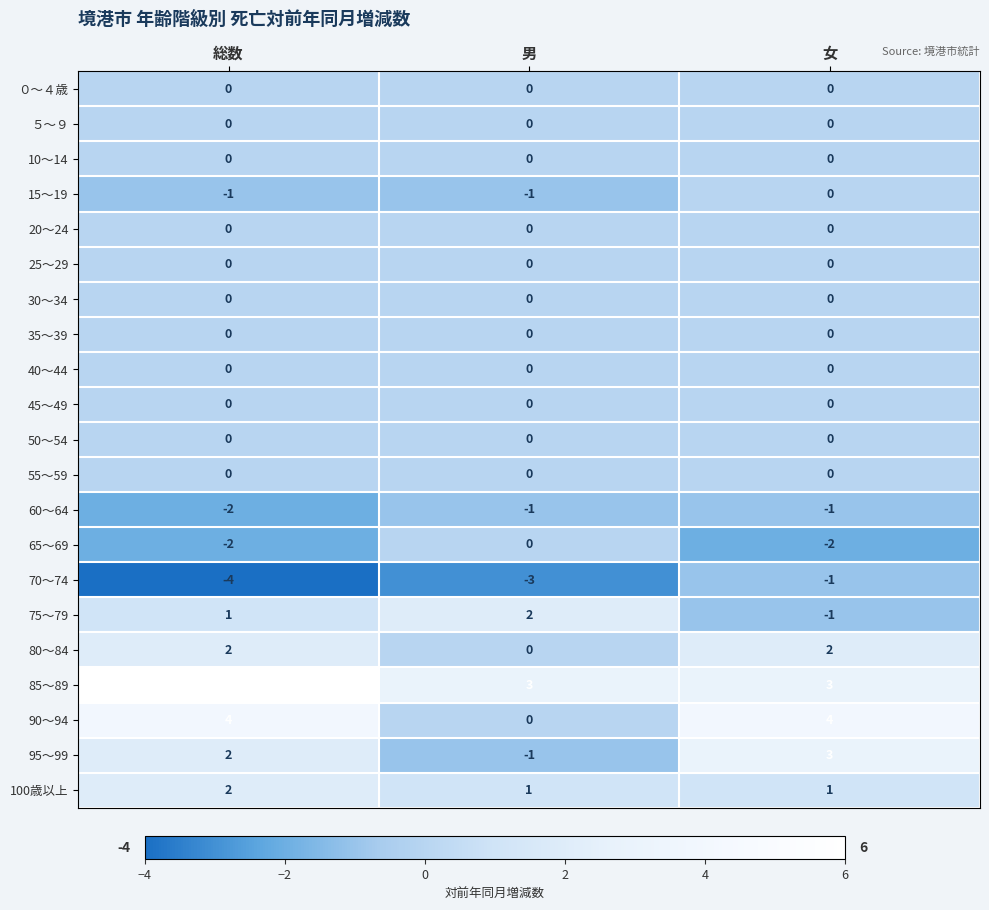

At how many categories does at least one series exceed 1?

3